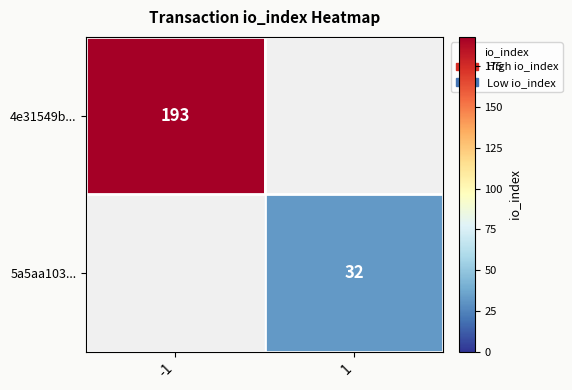

Count the number of data series in this chart.

2